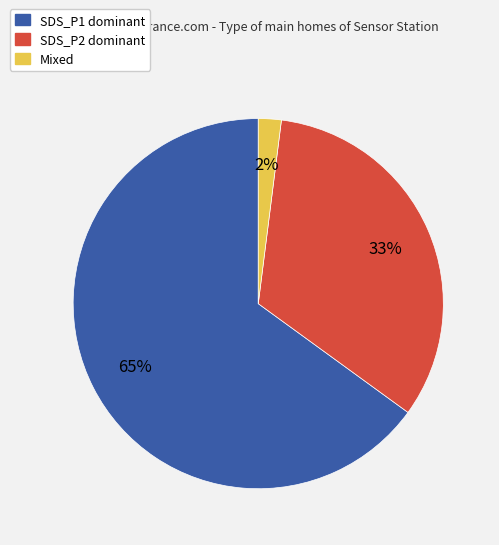

To the nearest percent, what is the difference between the largest and smallest slice percentages?

63%